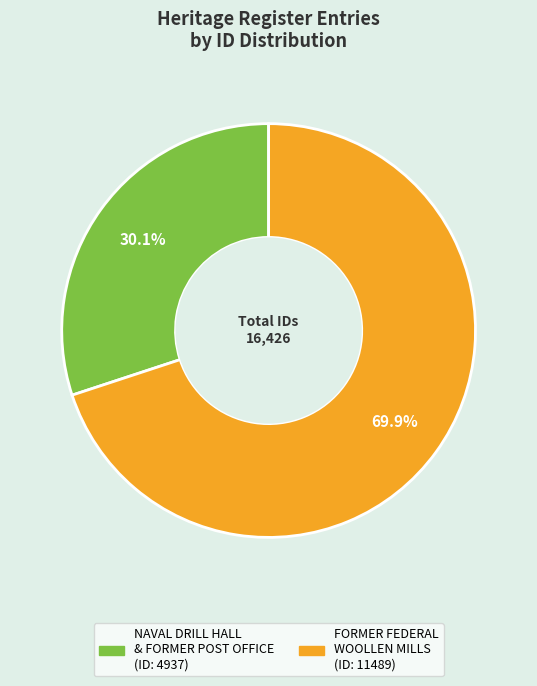

Is there a majority slice in this chart?

Yes